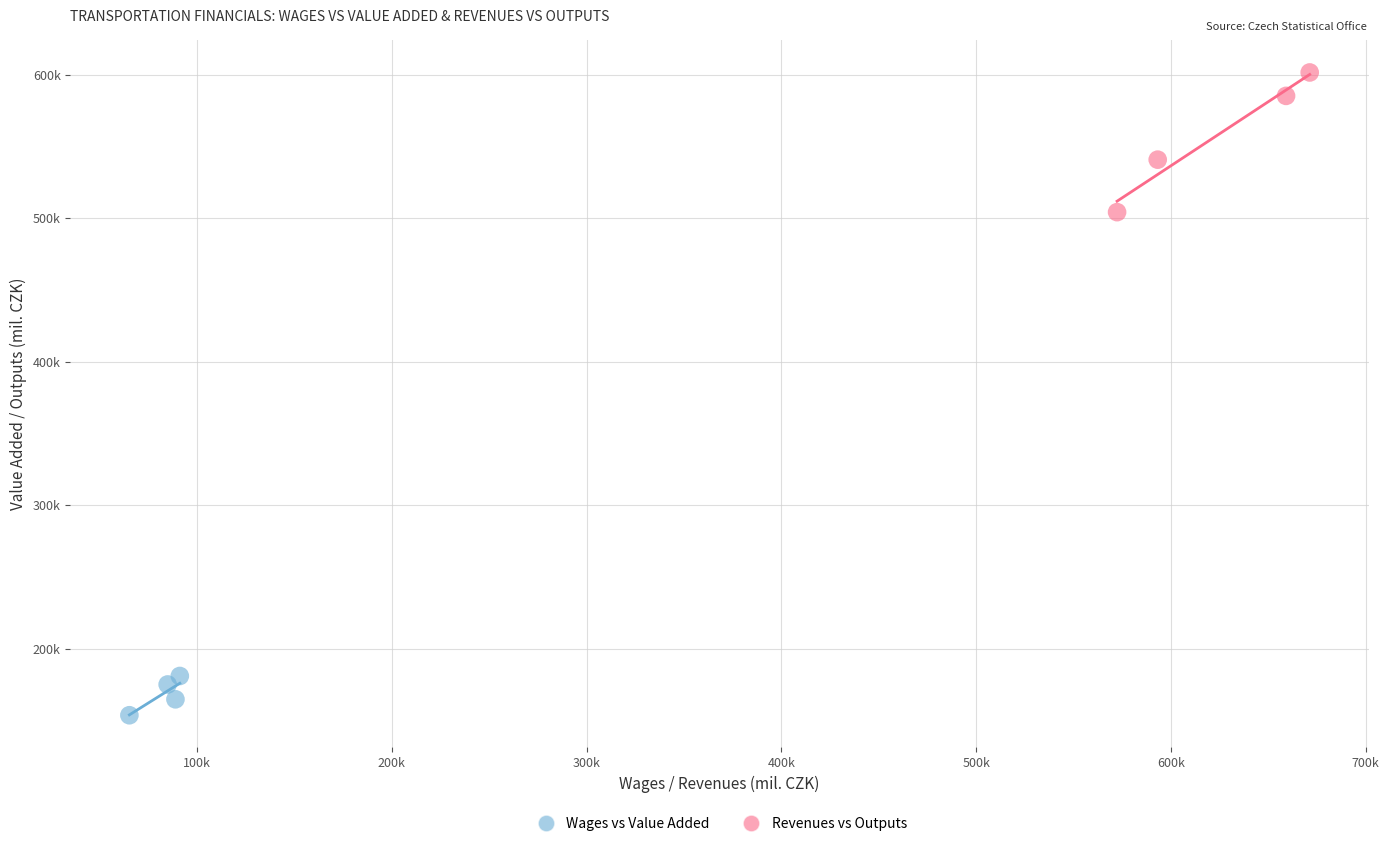

Which series contains the highest Y value?

Revenues vs Outputs